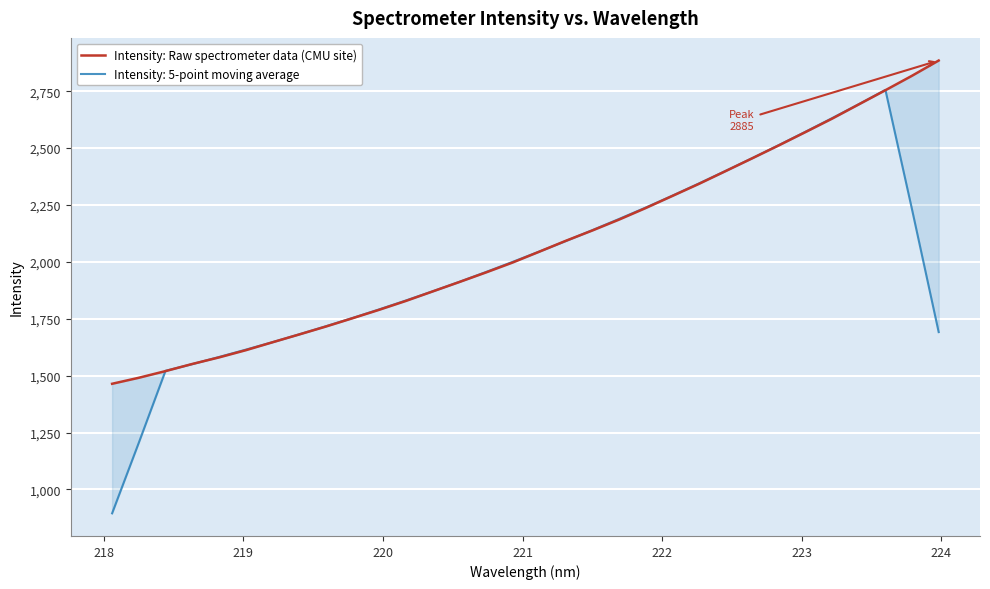

What is the value of the 2nd point from the left?

1490.6